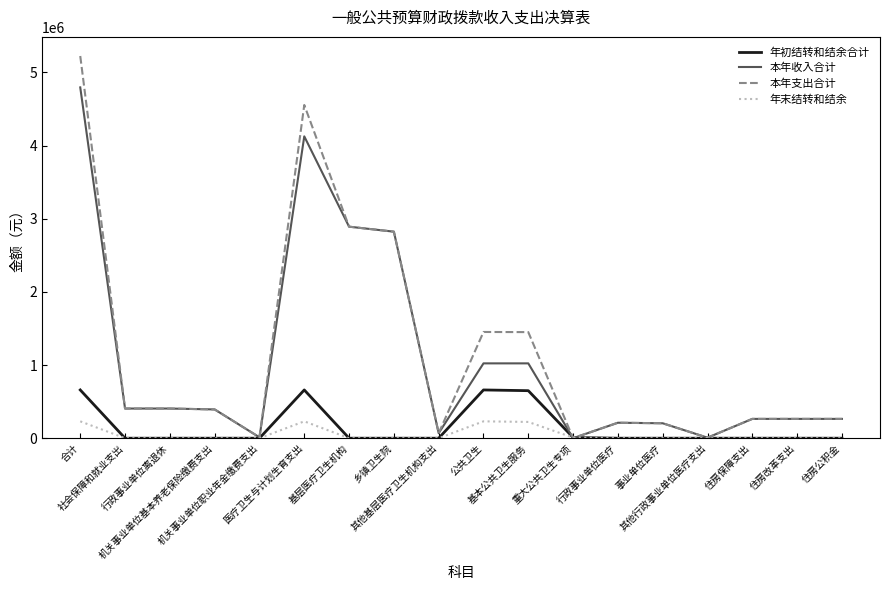

What is the maximum value shown in the chart?

5225020.4